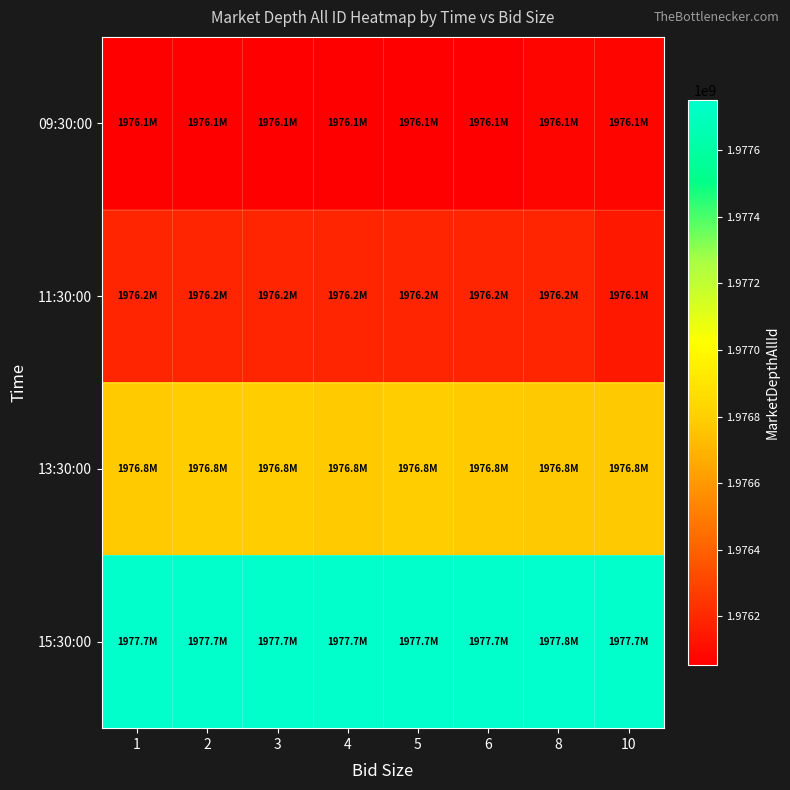

Reading left to right, list all the values displayed in this chart.

09:30:00: 1=1976052187	2=1976052956	3=1976053677	4=1976056231	5=1976054783	6=1976052921	8=1976076905	10=1976076935
11:30:00: 1=1976185403	2=1976185853	3=1976185853	4=1976186244	5=1976186247	6=1976186244	8=1976185403	10=1976142889
13:30:00: 1=1976782580	2=1976783088	3=1976783101	4=1976782592	5=1976783088	6=1976782580	8=1976773406	10=1976773406
15:30:00: 1=1977741095	2=1977741544	3=1977741430	4=1977741256	5=1977741544	6=1977741256	8=1977752312	10=1977741256